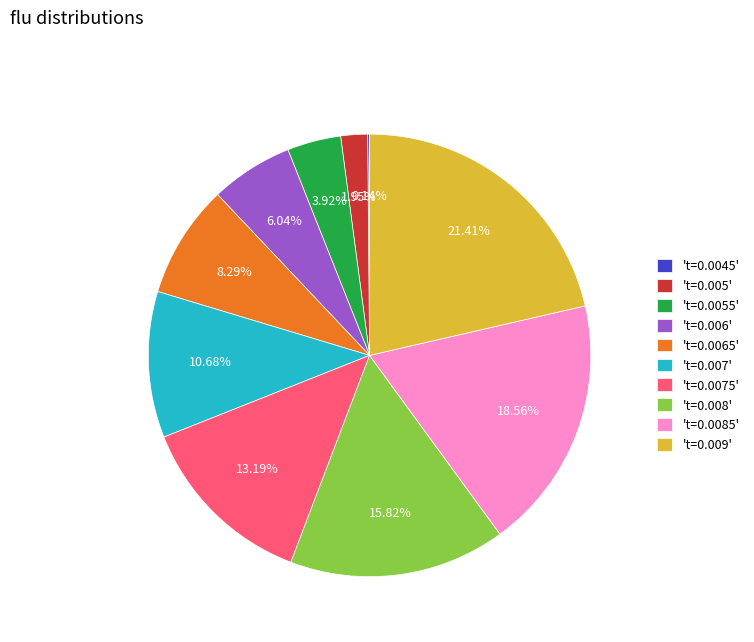

What is the largest slice in the pie chart?

't=0.009'